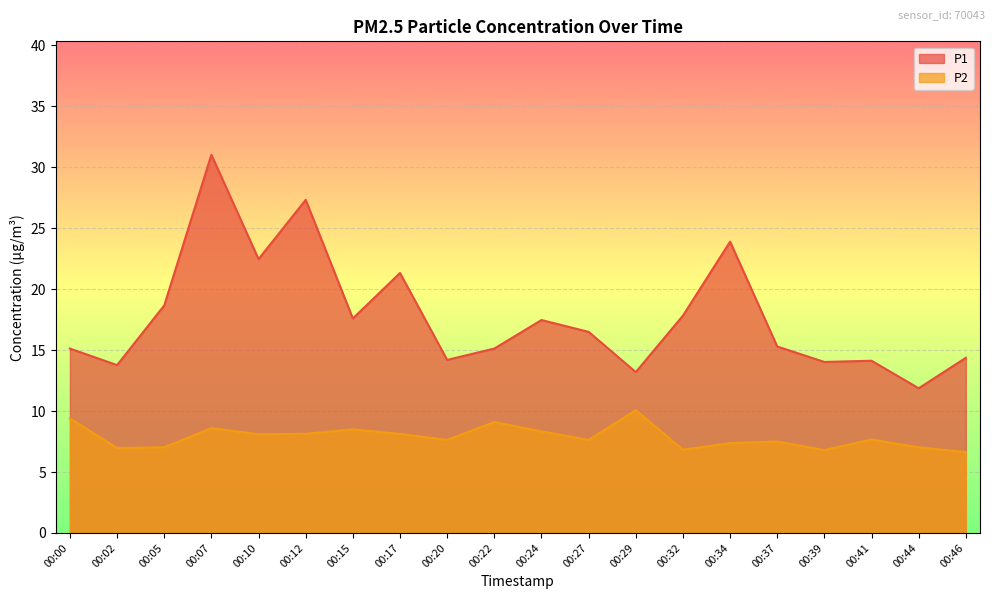

What is the total value across all series at 00:00?

24.5